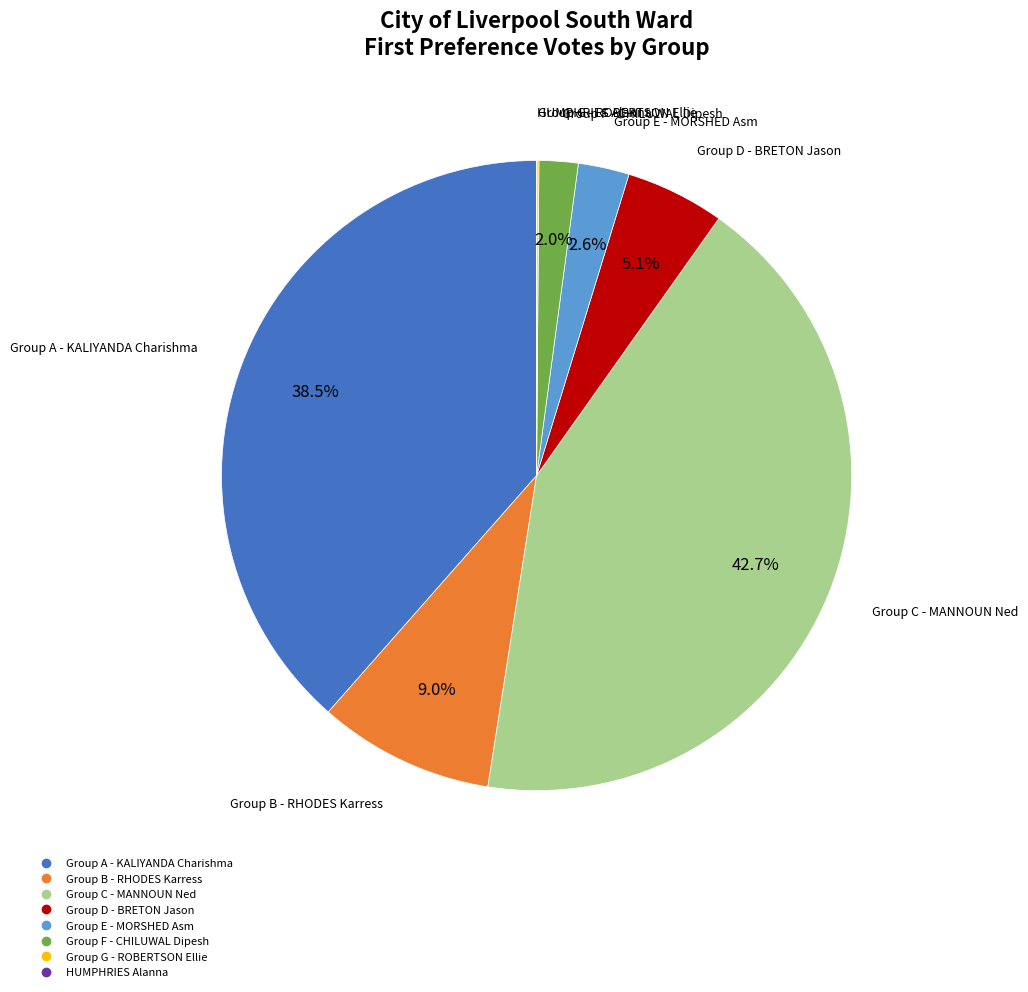

Does any single category account for the majority?

No